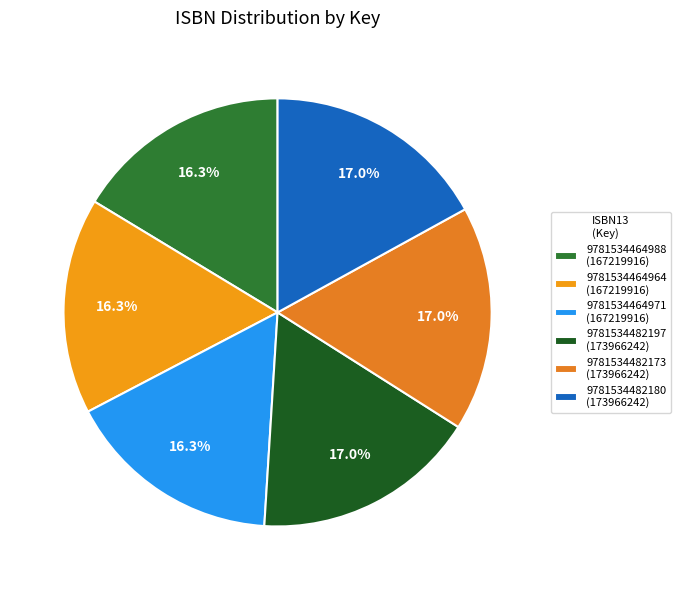

How many slices are in this pie chart?

6